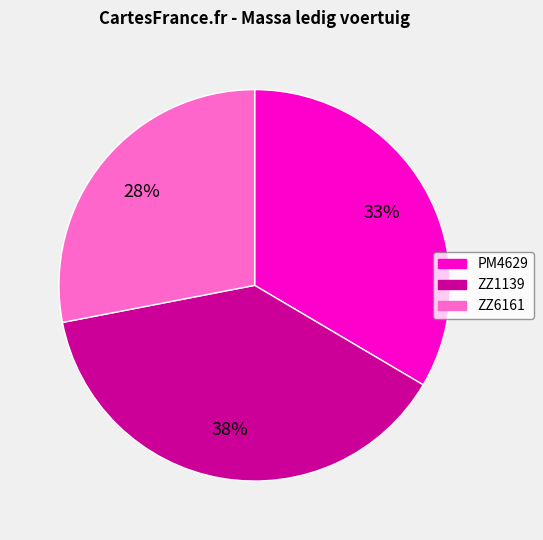

Is there a majority slice in this chart?

No